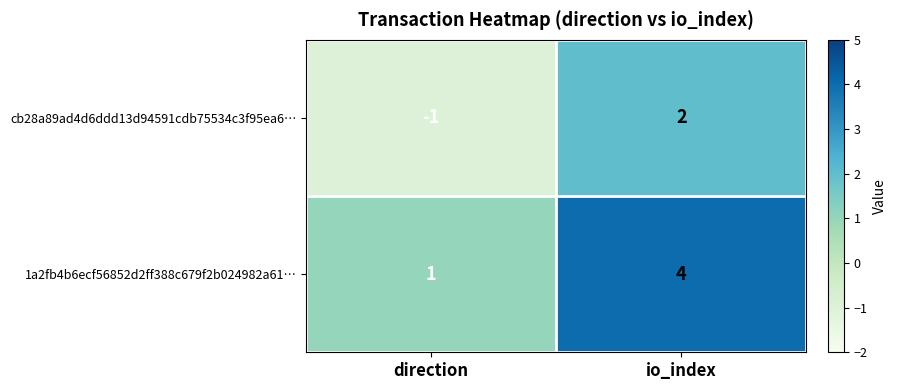

What is the difference between the cb28a89ad4d6ddd13d94591cdb75534c3f95ea6… values at direction and io_index?

3